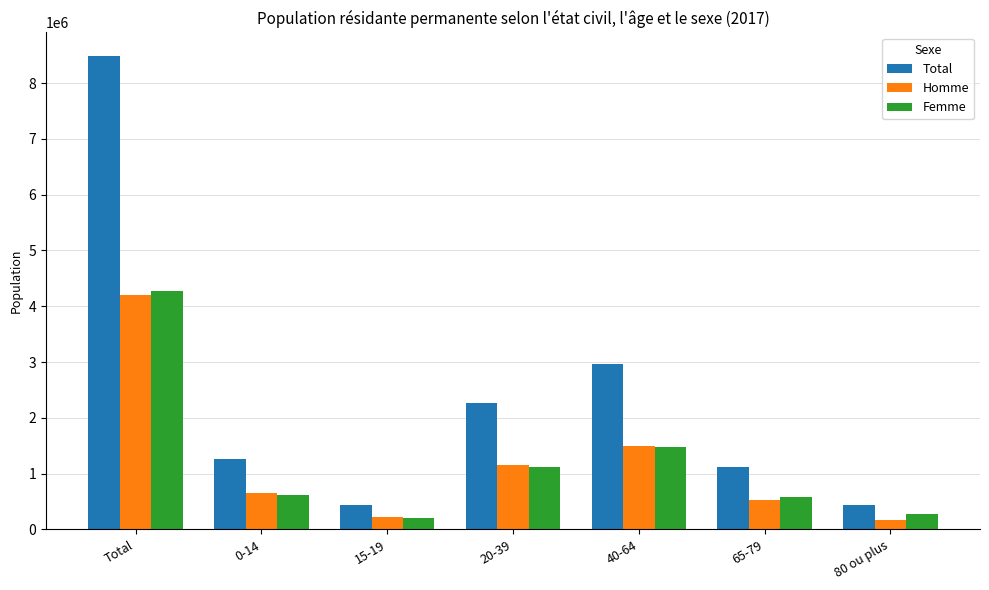

Which series has the largest total across all categories?

Total